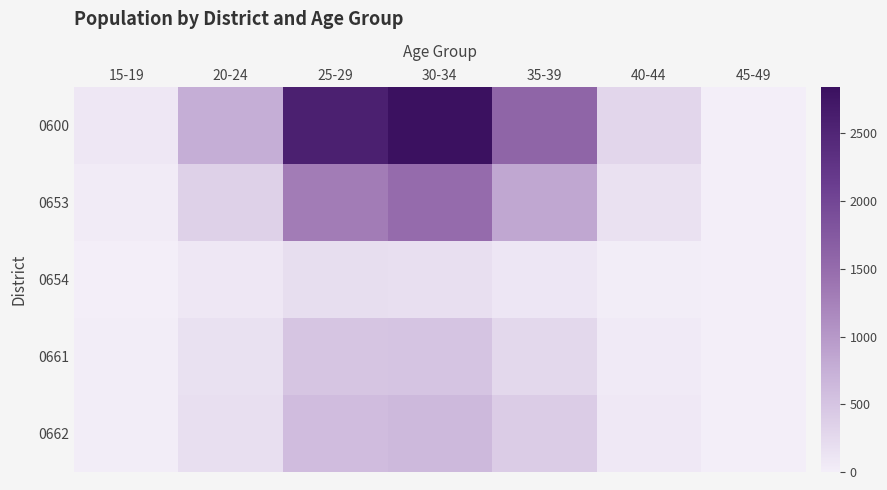

What is the total value across all series at 35-39?

3190